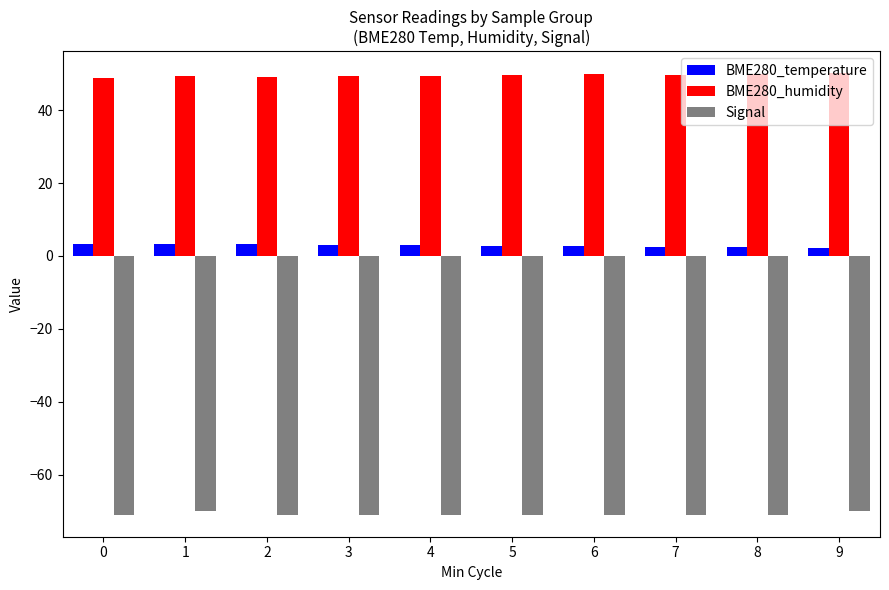

Are the bars grouped side by side (vs. stacked)?

Yes